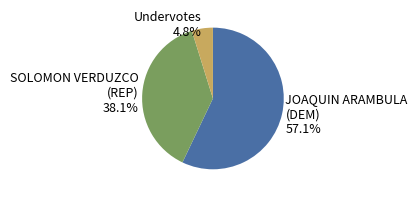

How many segments does this pie chart have?

3